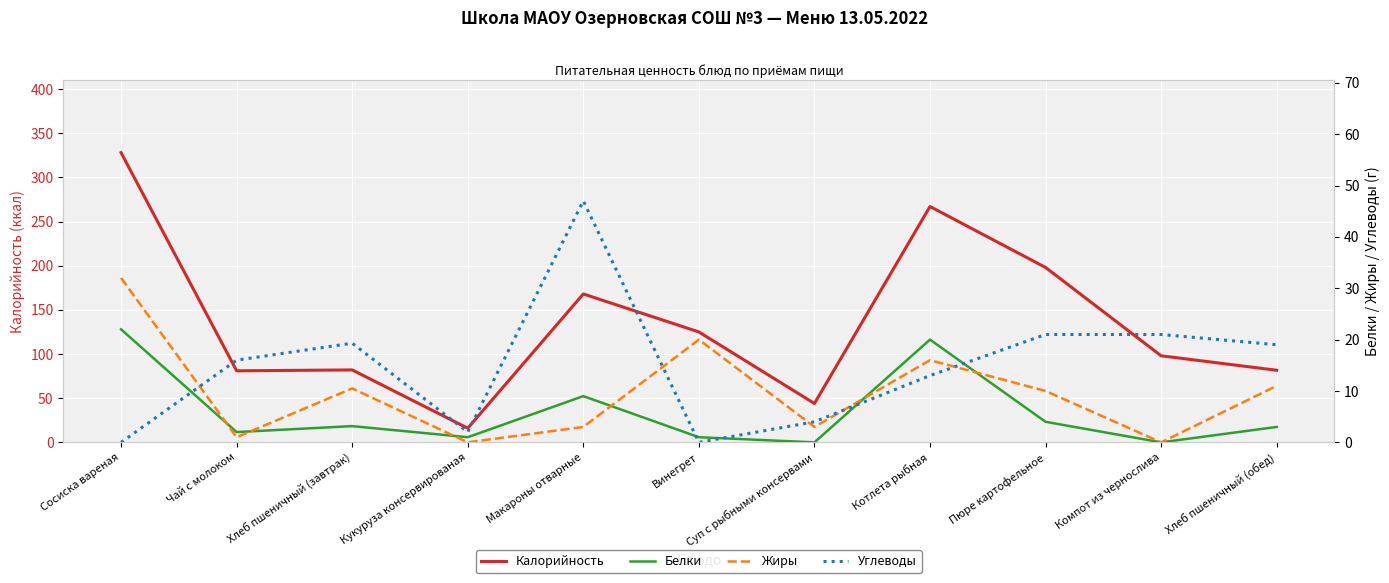

Is this an area chart (filled region under the line)?

No